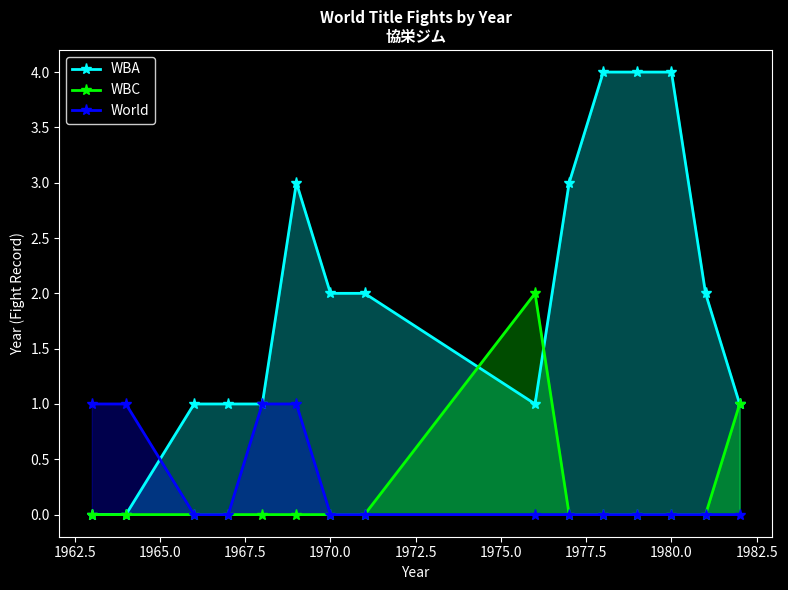

In WBC, how many points are higher than both neighbors (excluding endpoints)?

1